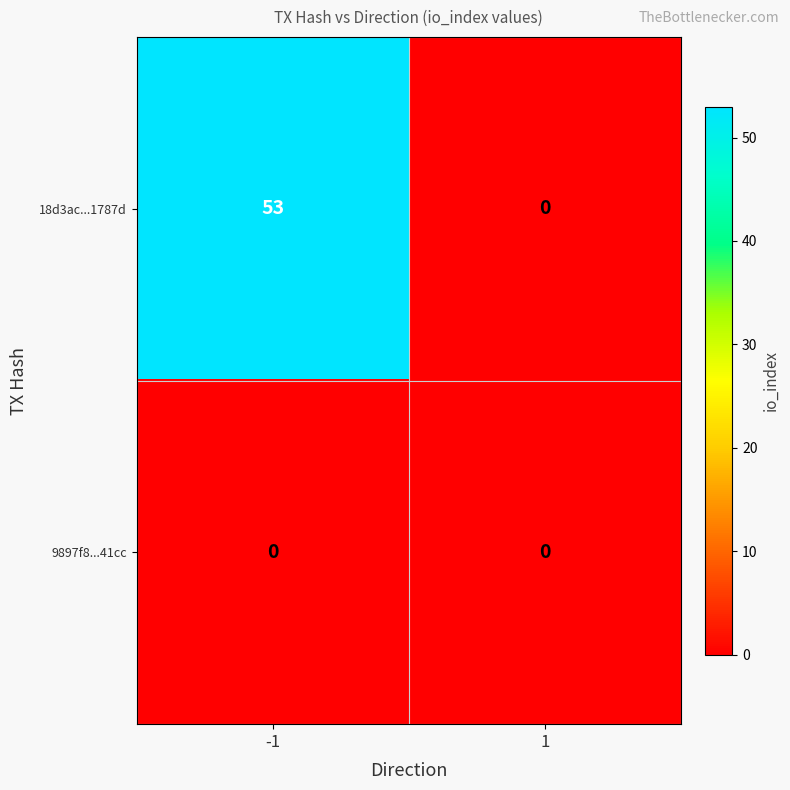

Between -1 and 1, which series saw the biggest shift?

18d3ac...1787d